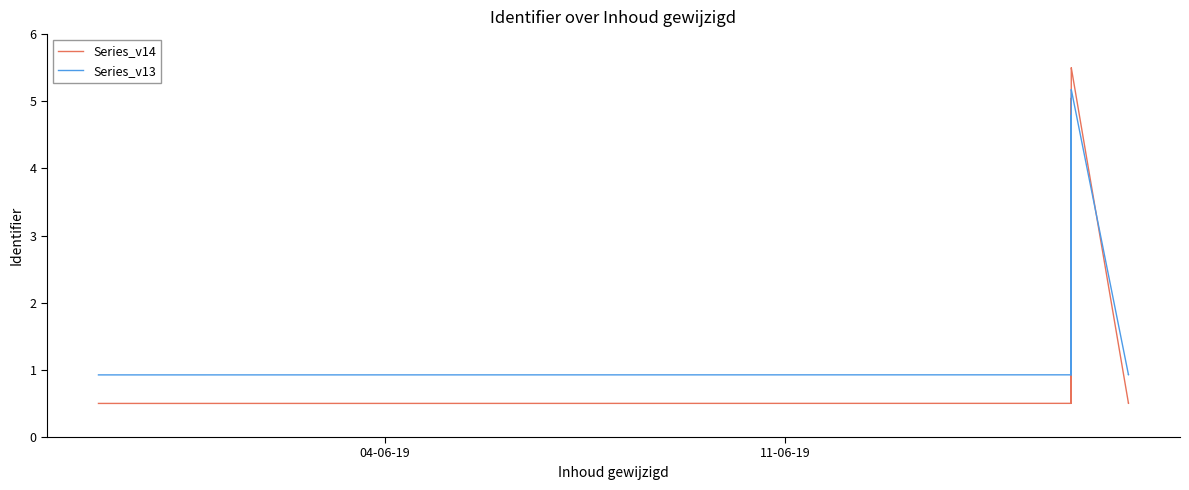

How many series are shown in this chart?

2